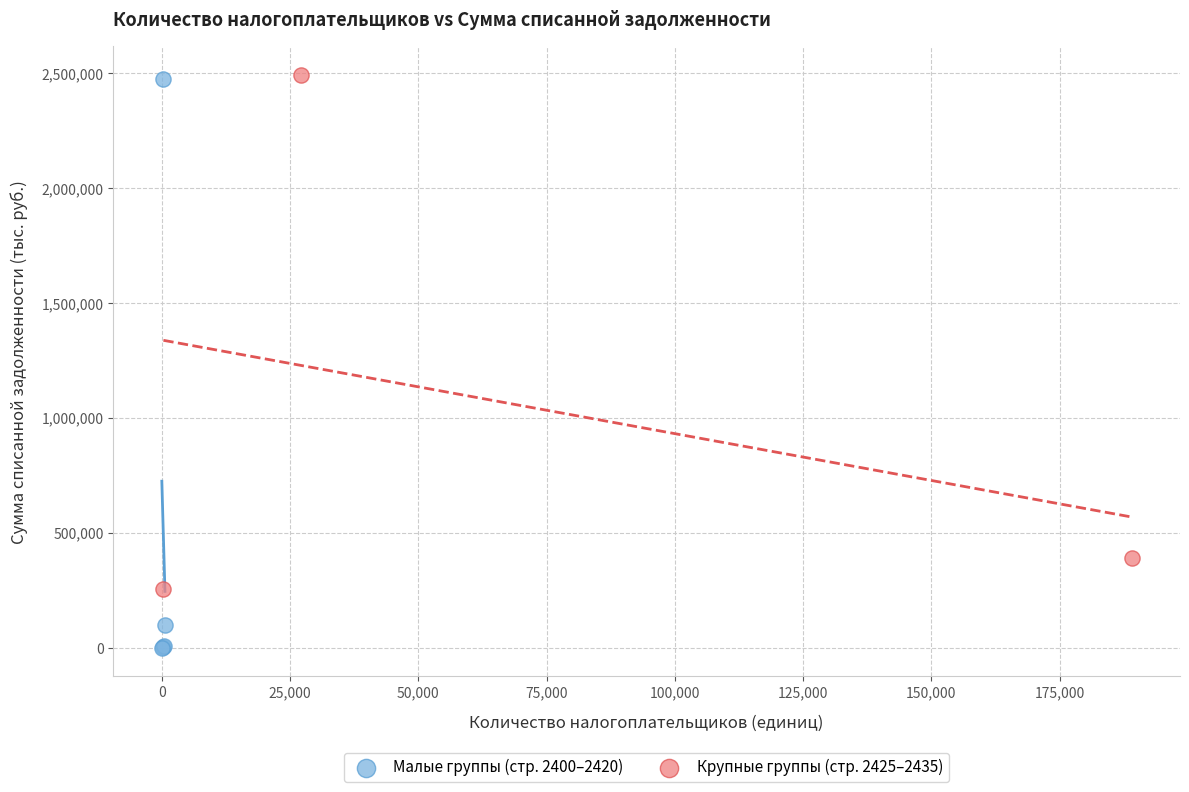

Which series has the largest Y range (max minus min)?

Малые группы (стр. 2400–2420)